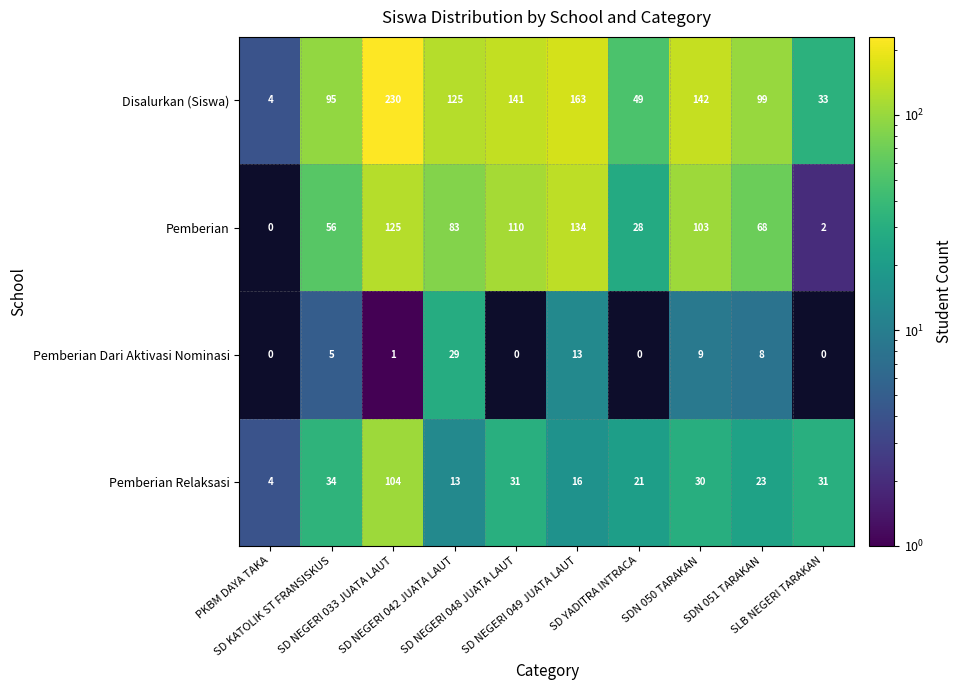

What is the difference between the second highest and second lowest values in the Pemberian Dari Aktivasi Nominasi series?

13